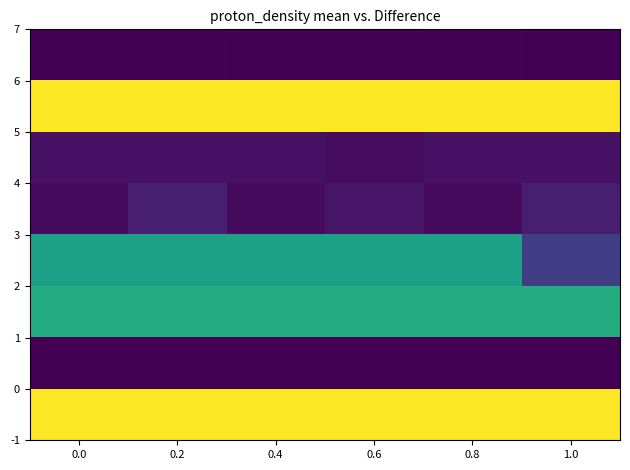

Count the number of categories in the chart.

6